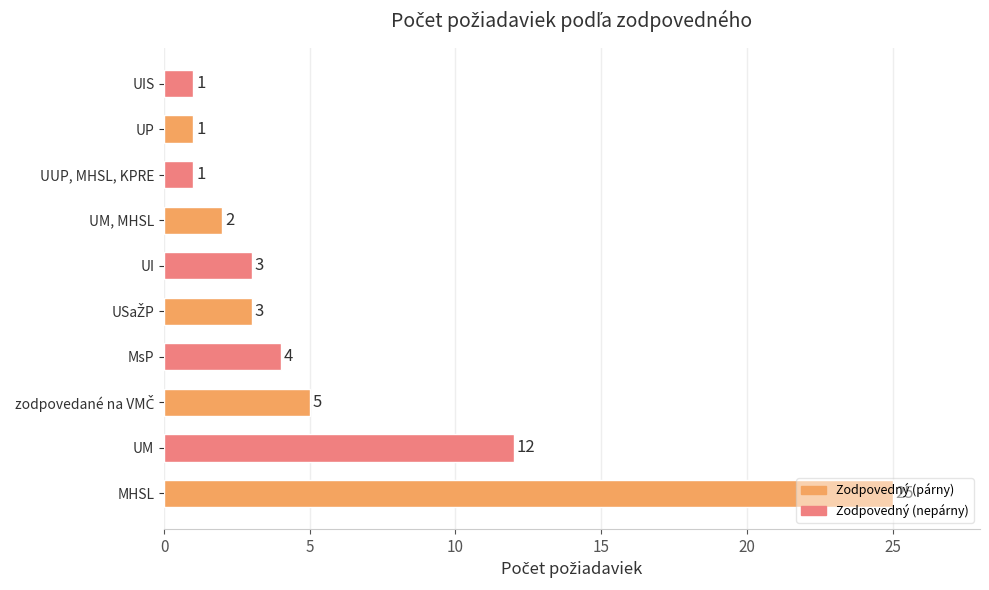

Is it true that the value at UM, MHSL is 2?

True